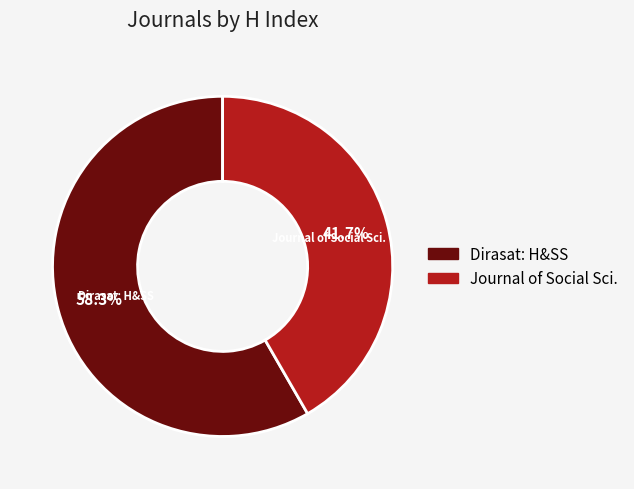

Does any single category account for the majority?

Yes